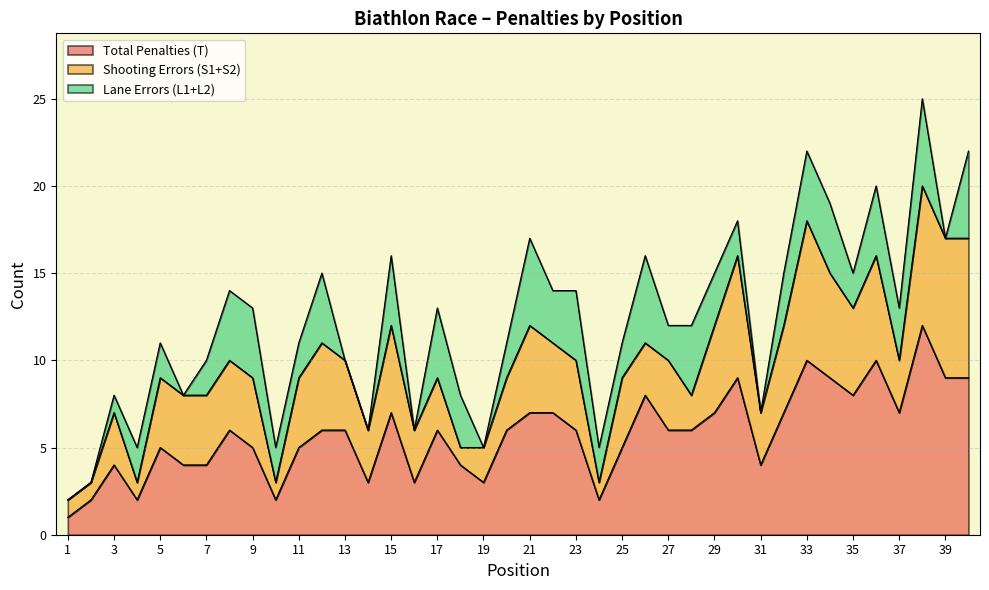

Between 28 and 31, which is larger?

28